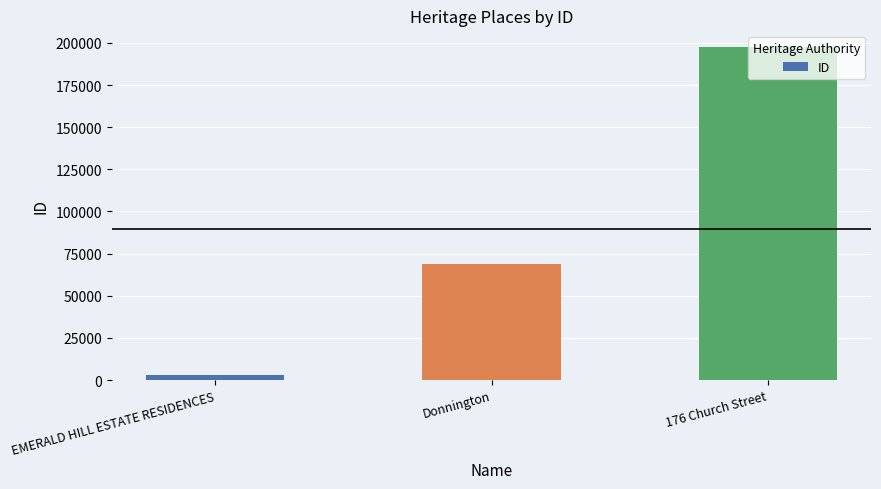

What is the approximate value at Donnington, to the nearest 10?

68960